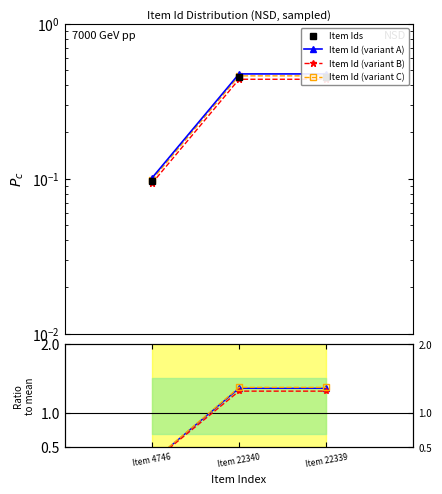

Reading left to right, transcribe all the data shown in this chart.

Item Ids: 0.1	0.5	0.5
Item Id (variant A): 0.1	0.5	0.5
Item Id (variant B): 0.1	0.4	0.4
Item Id (variant C): 0.1	0.5	0.5
Ratio to mean: 0.3	1.4	1.4